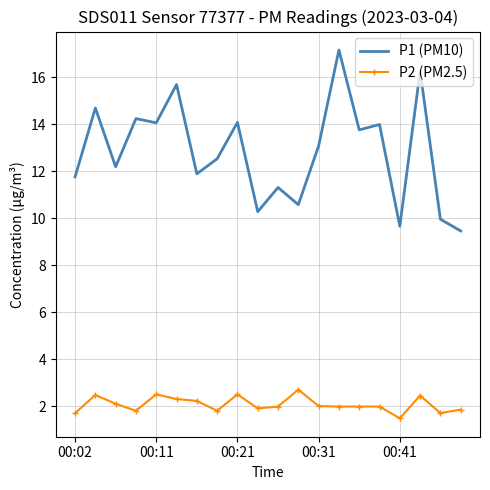

True or false: P1 (PM10) and P2 (PM2.5) intersect in this chart.

False